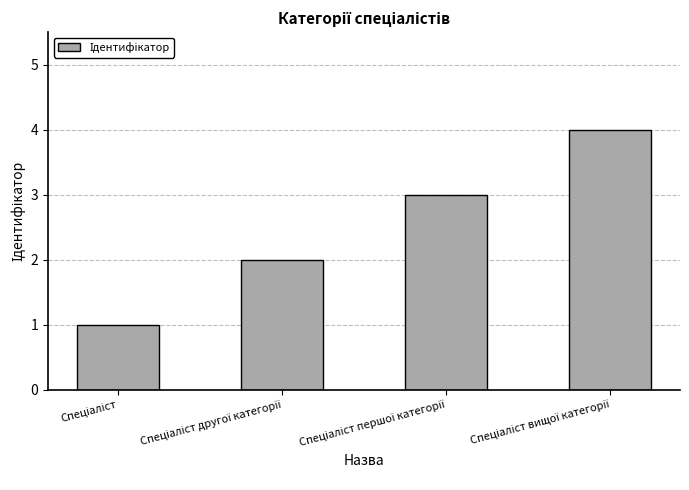

What is the difference between the maximum and minimum values?

3